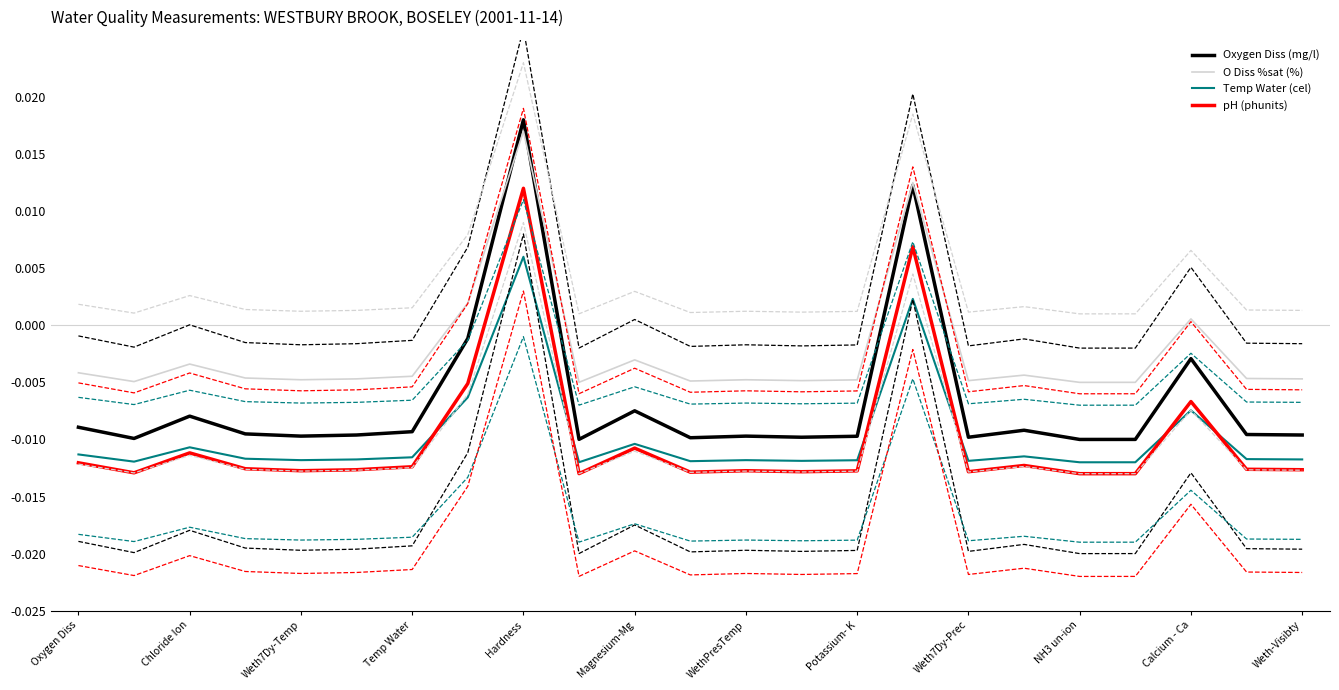

Where is the first local maximum for O Diss %sat (%)?

Chloride Ion